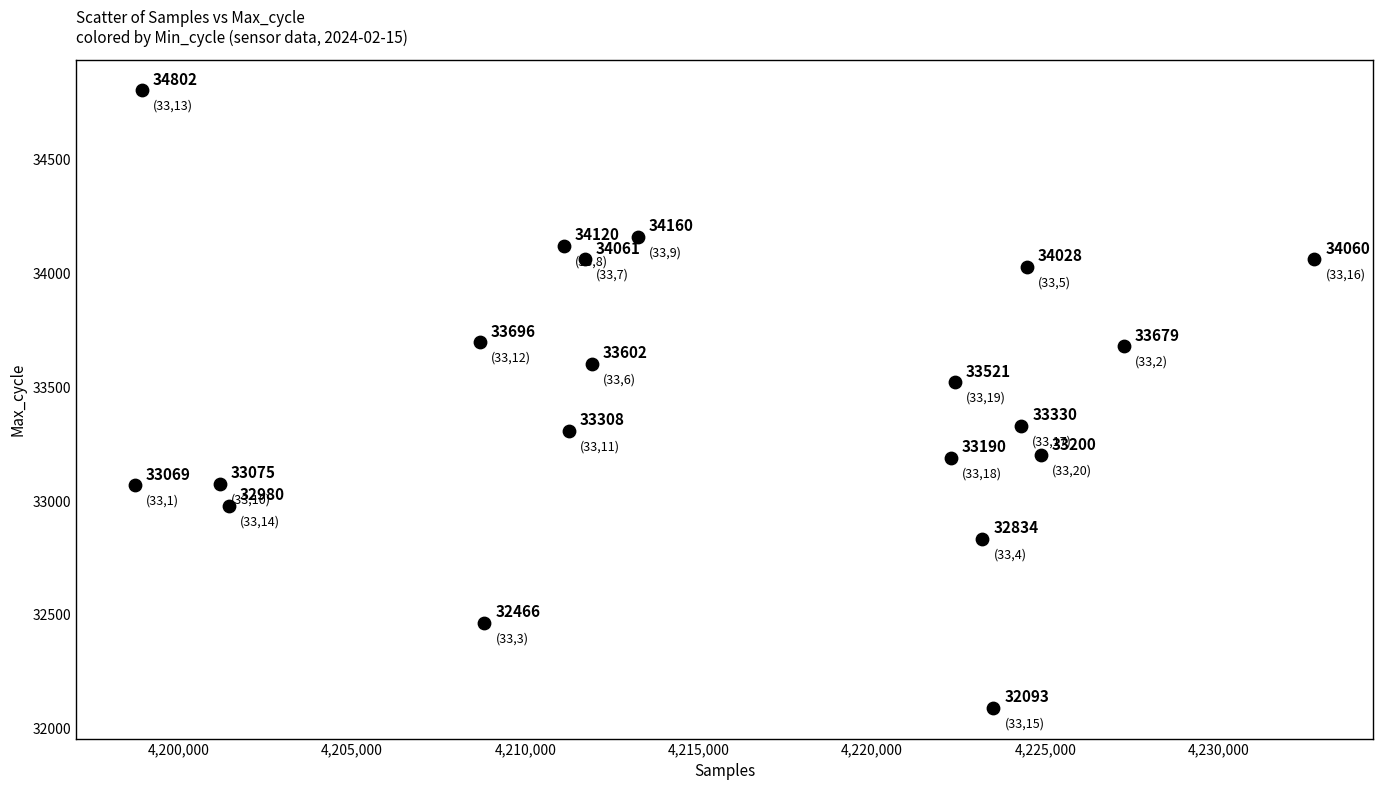

What Y value in the scatter plot is closest to 33447?

33521